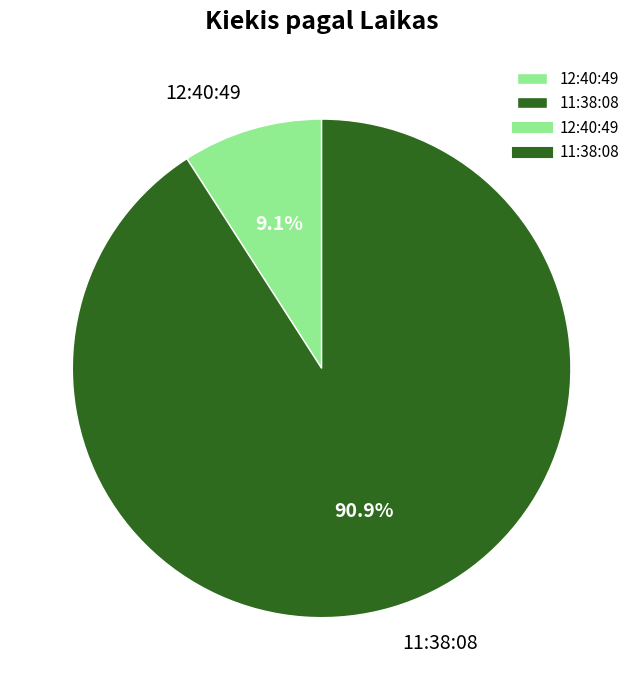

Does any single category account for the majority?

Yes